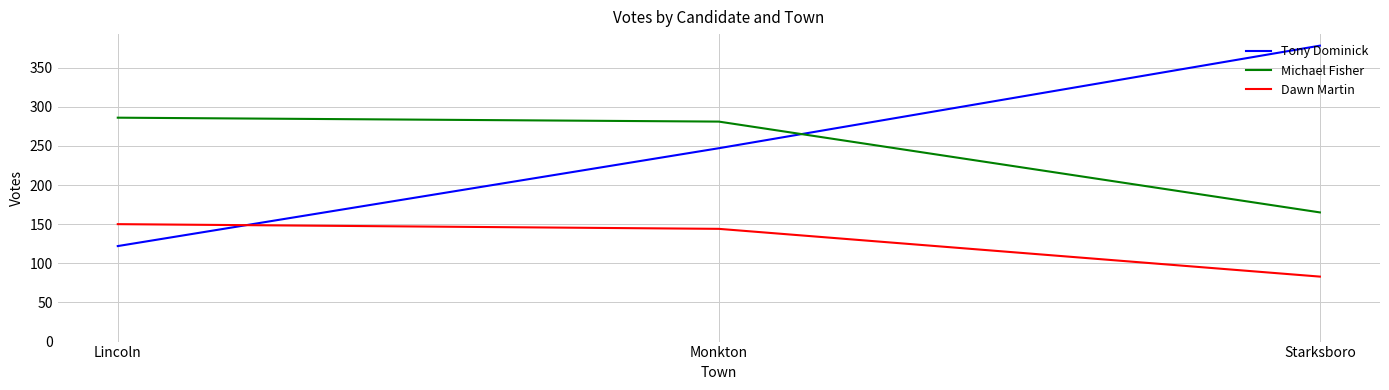

Is the value of Tony Dominick at Monkton greater than the value of Dawn Martin at Lincoln?

Yes